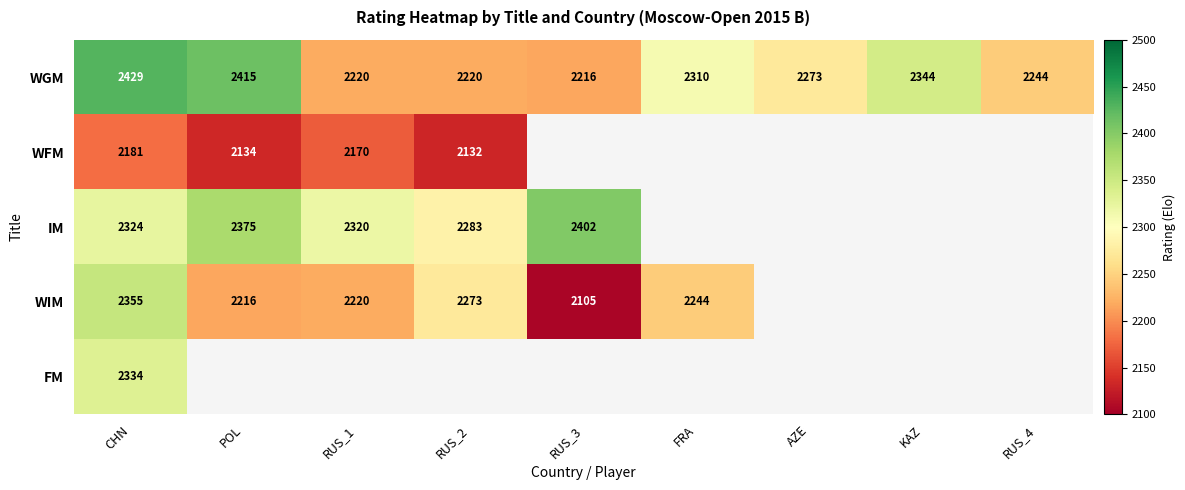

What value does the WGM series have at RUS_4?

2244